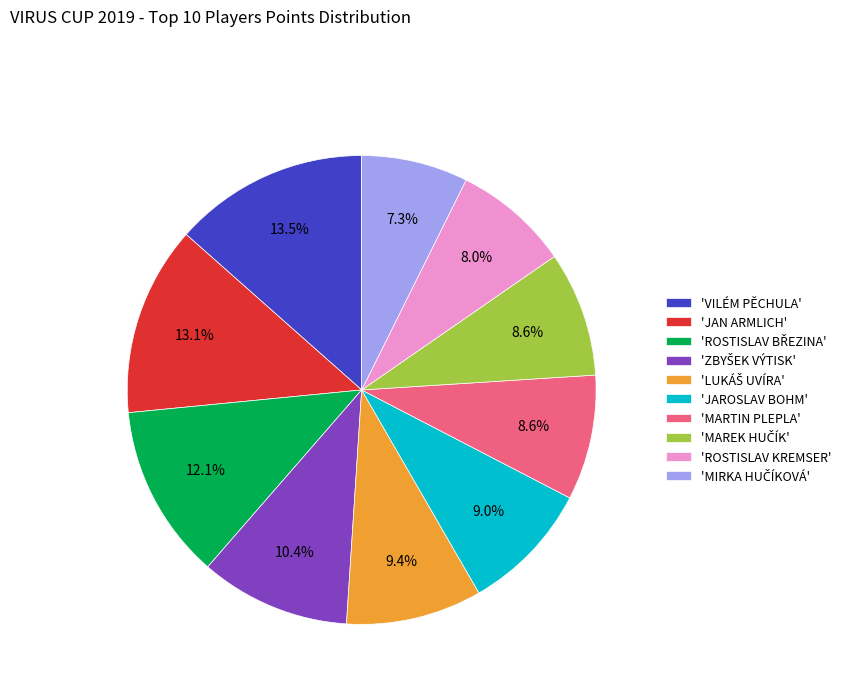

How many segments does this pie chart have?

10